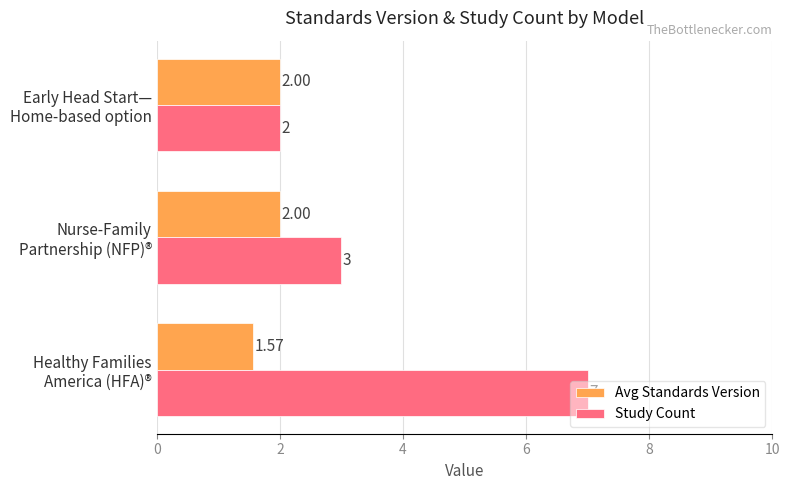

What is the difference between the maximum and minimum values in the Study Count series?

5.0